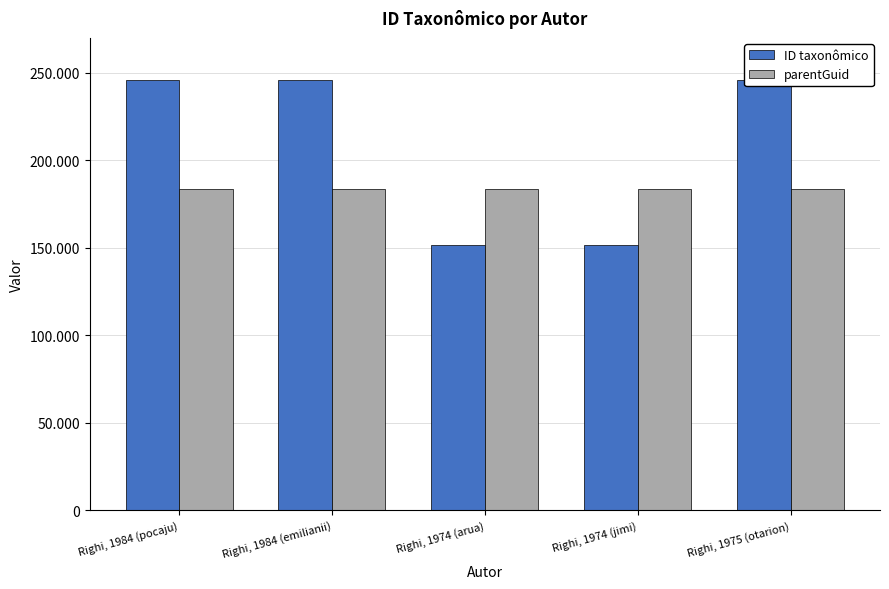

At how many categories does at least one series exceed 188395?

3